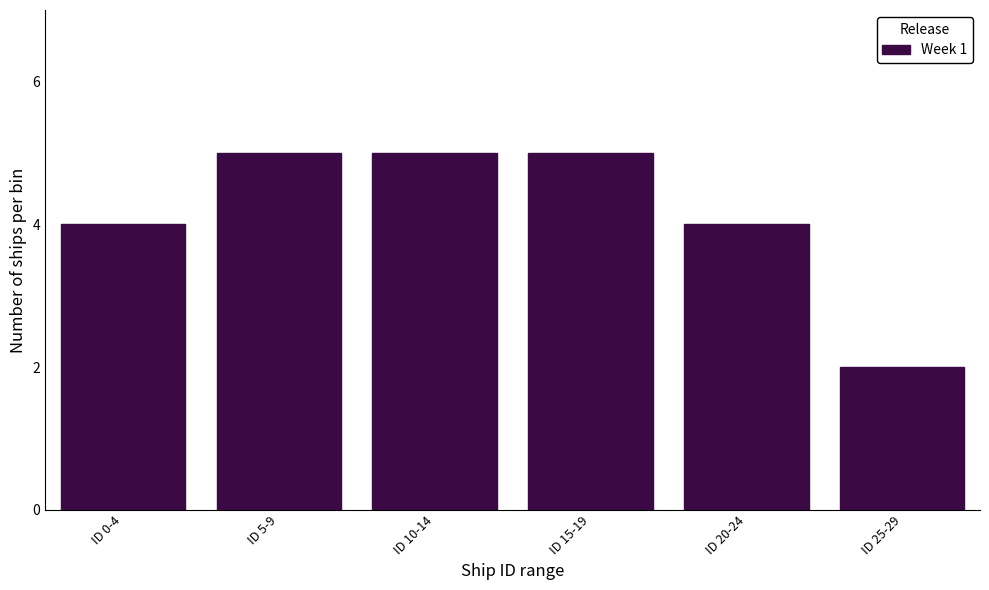

Reading right to left, list all the values displayed in this chart.

2	4	5	5	5	4